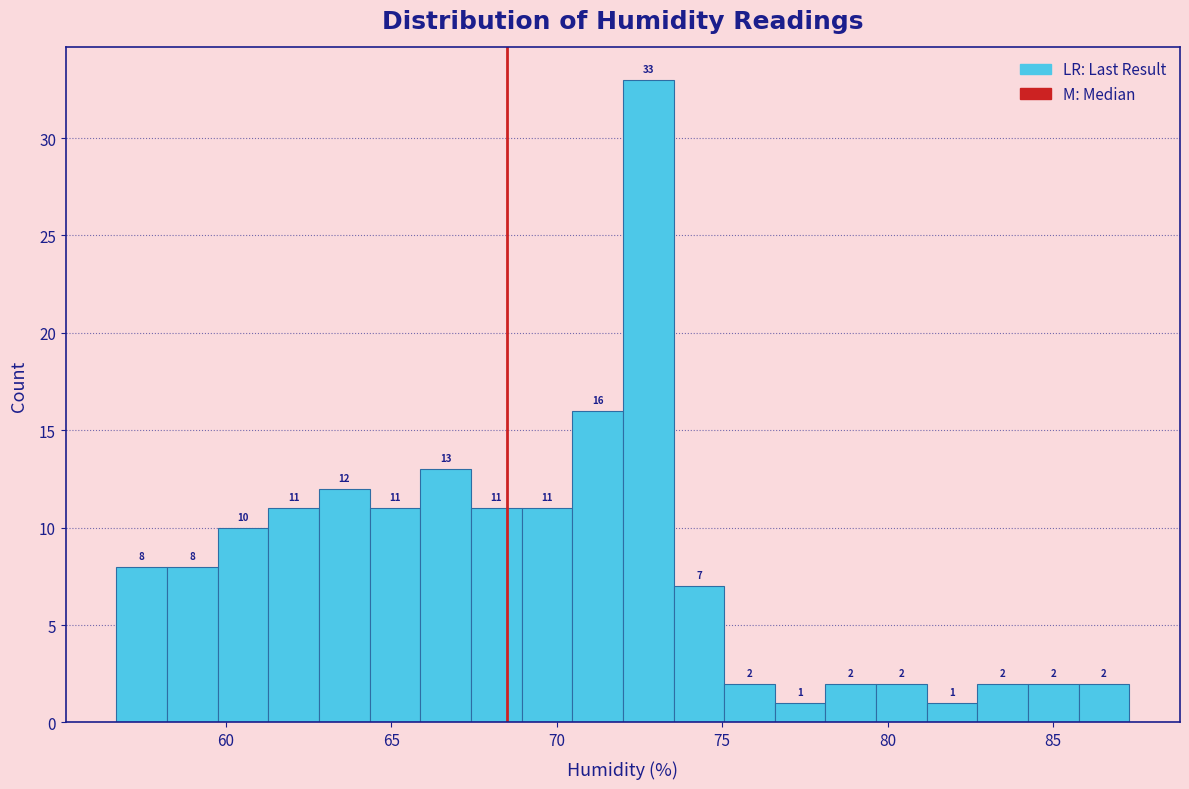

Around what value on the x-axis is the tallest bar? Give the approximate position of its centre, as read against the axis.

73.0